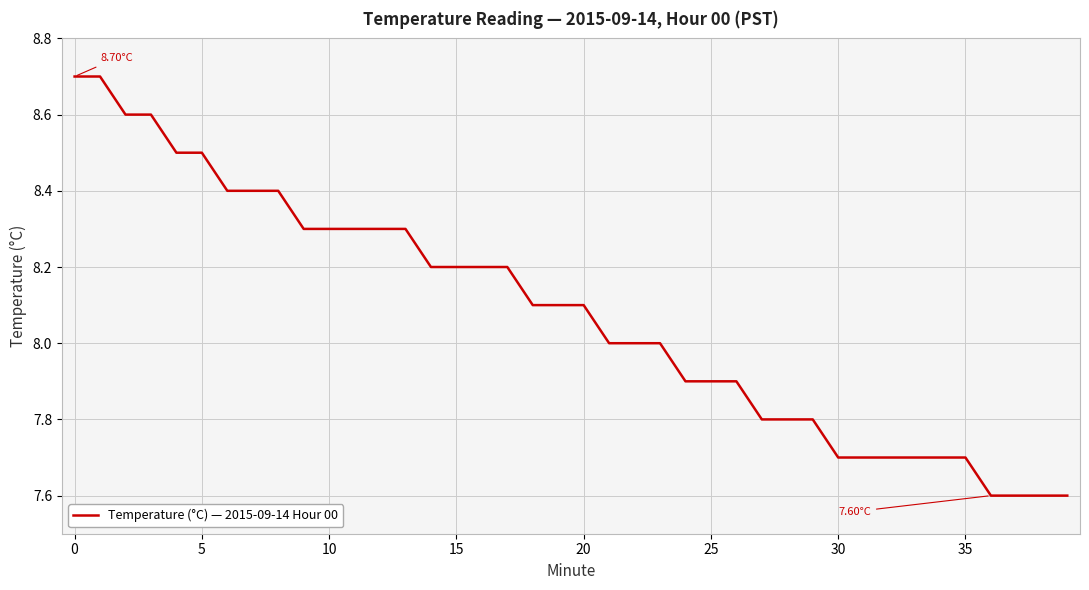

What is the difference between the maximum and minimum values?

1.1